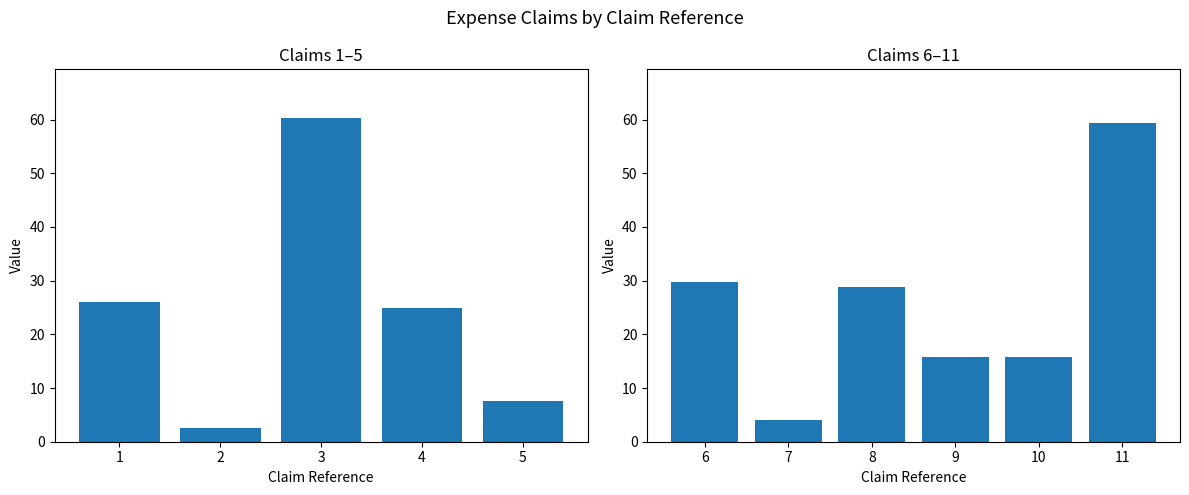

What is the sum of the values at 5 and 10?

23.4